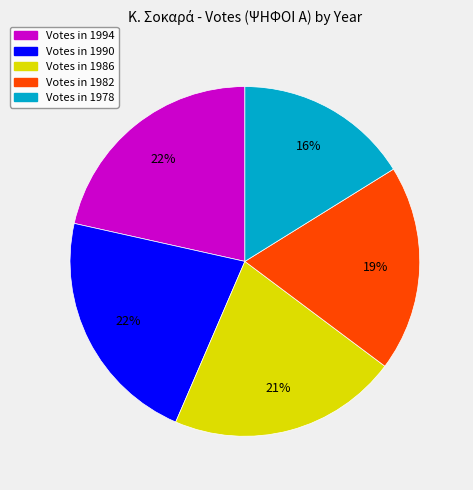

Is there a majority slice in this chart?

No